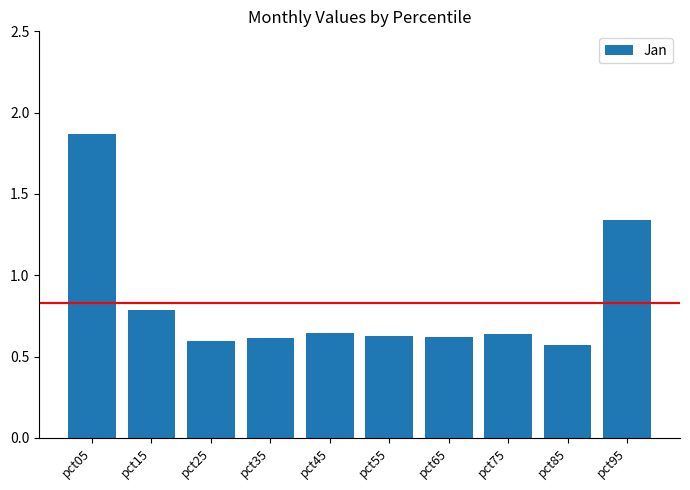

Which category has the highest value across all series?

pct05